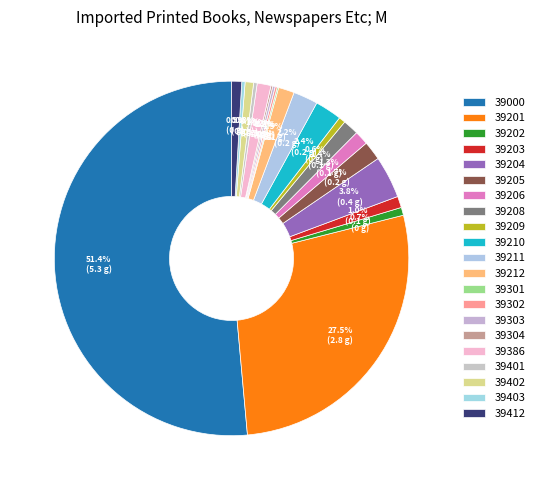

Does 39201 represent more than half of the total?

No